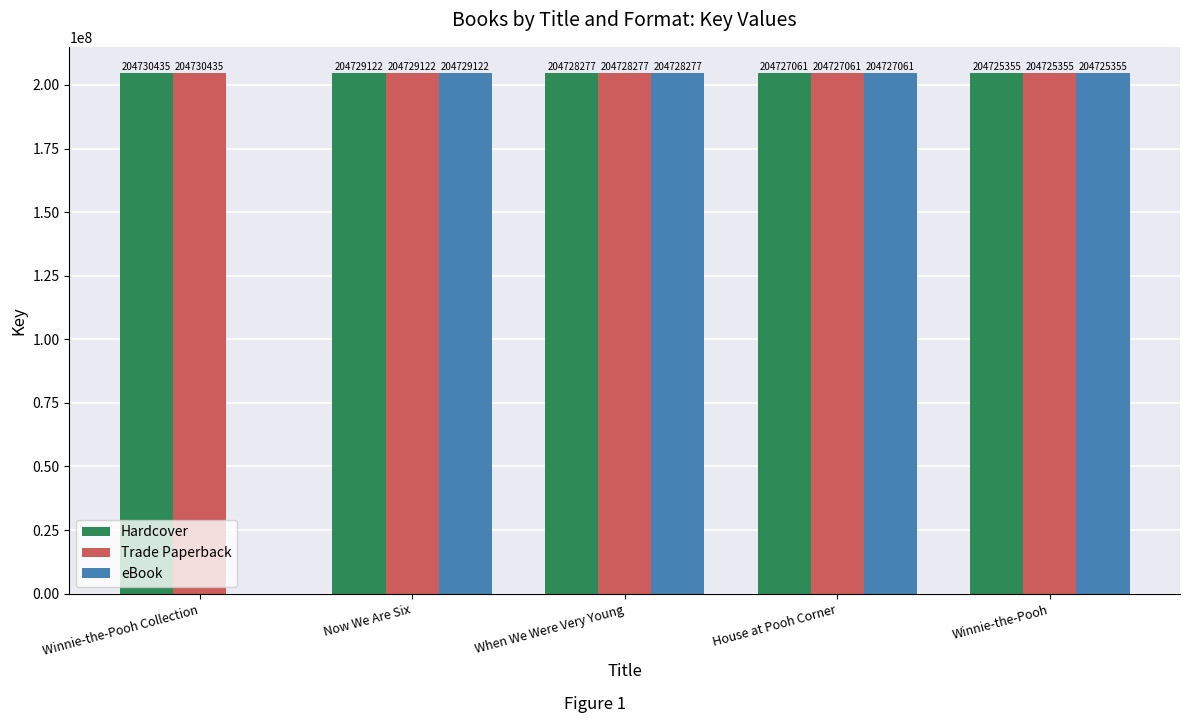

What is the sum of all Hardcover values?

1023640250